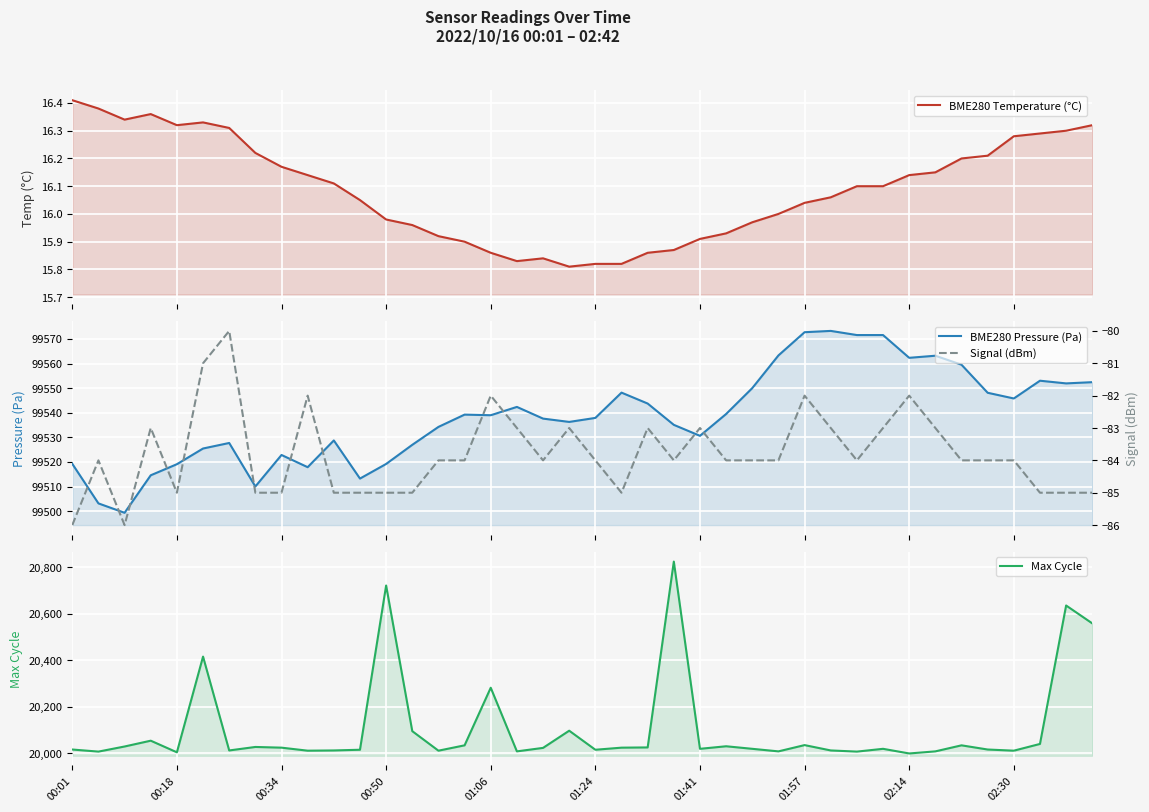

What is the sum of the BME280 Temperature (°C) values at 00:18 and 01:24?

32.1